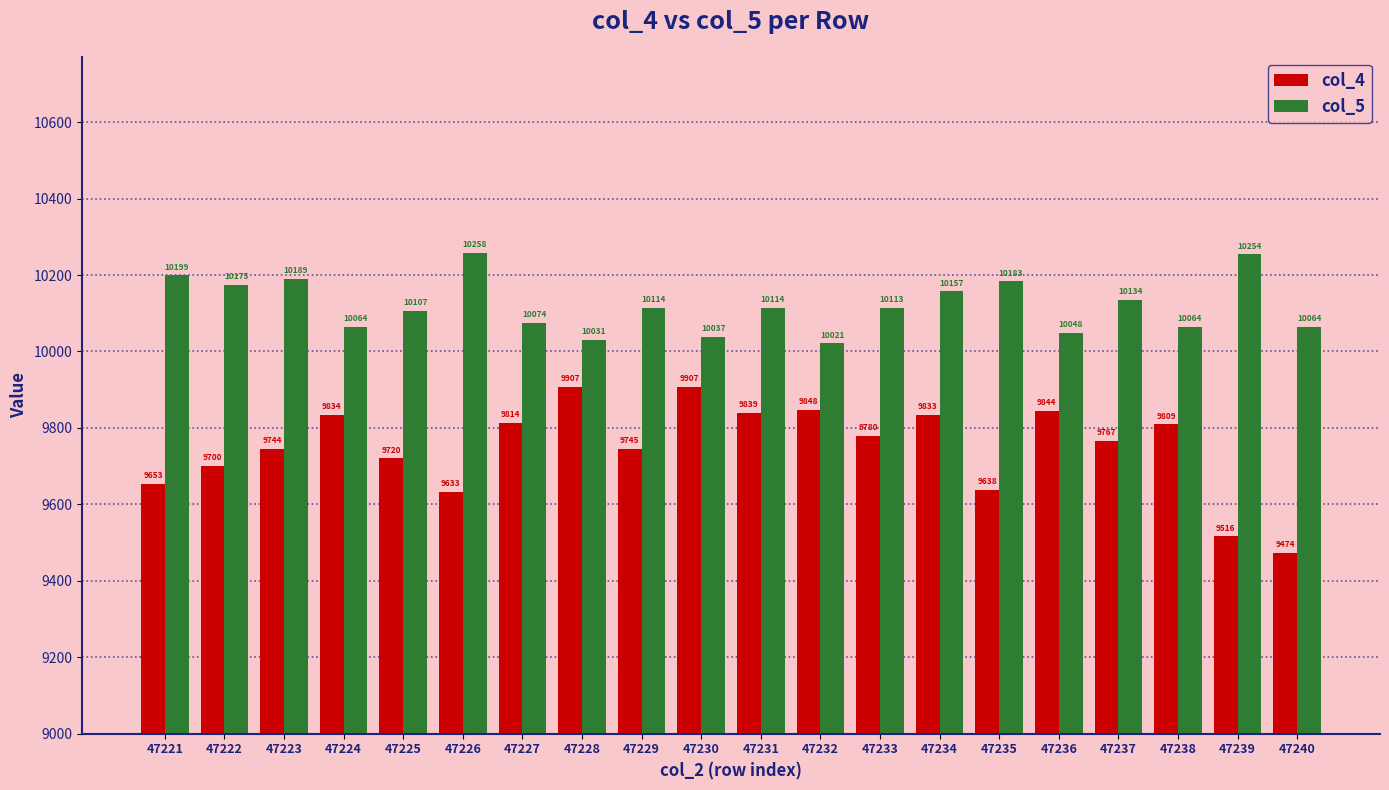

At how many categories does at least one series exceed 10165?

6